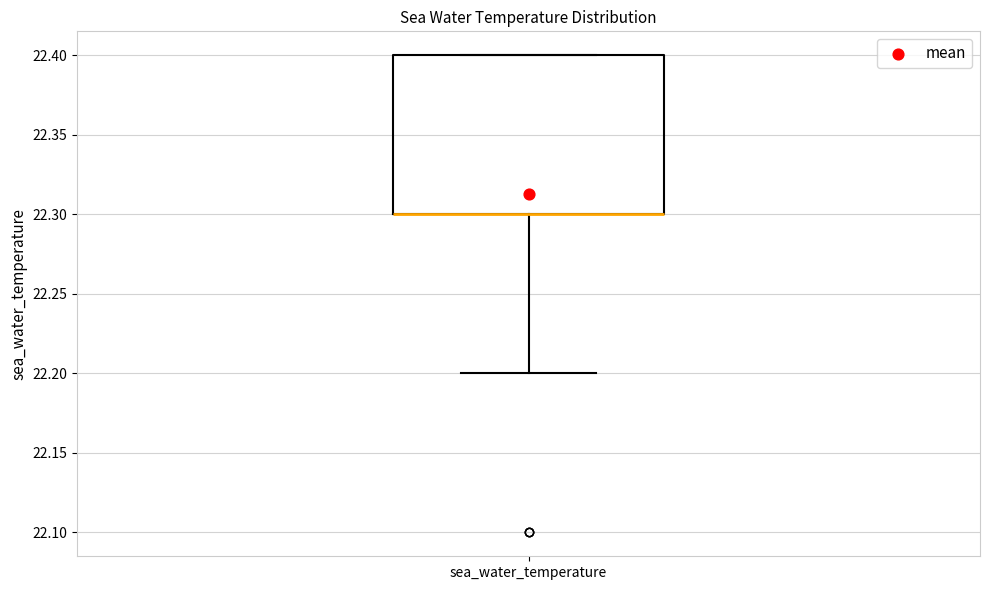

Read this box plot against the y-axis: the position of the median line, the range covered by the box, and the ends of both whiskers. The values are not printed on the chart, so give them approximately, as read against the axis.

median 22.3 (drawn on the box's lower edge), box 22.3 to 22.4, whiskers 22.2 to 22.4